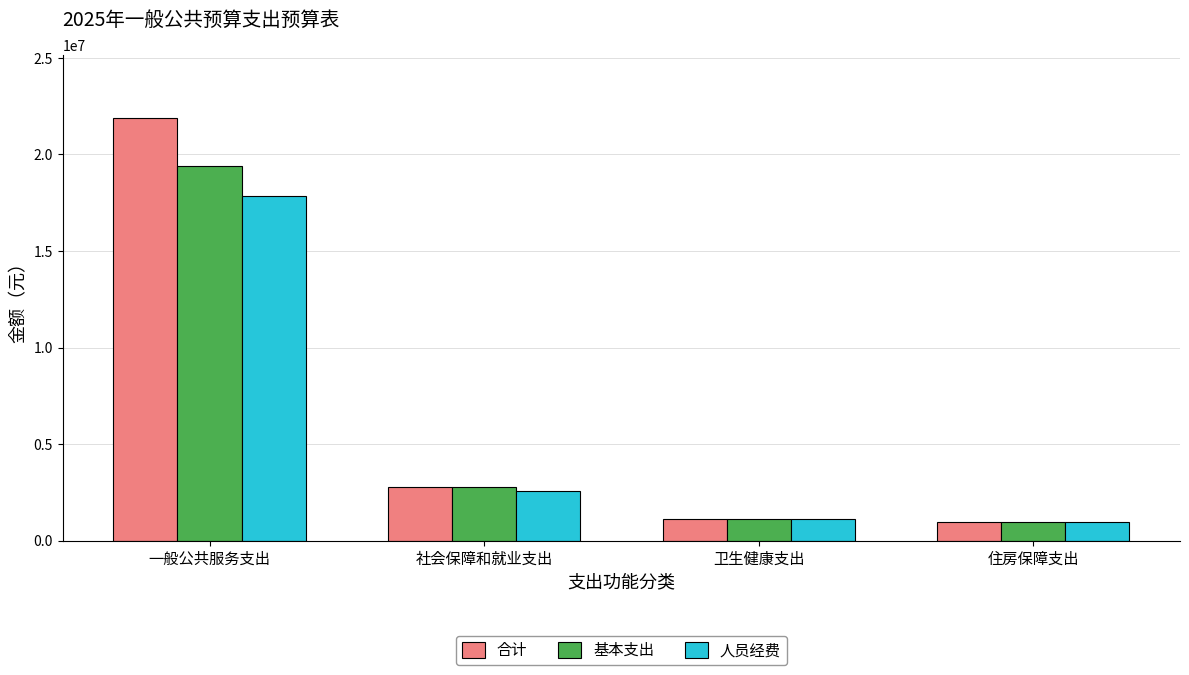

At how many categories does at least one series exceed 6435147?

1